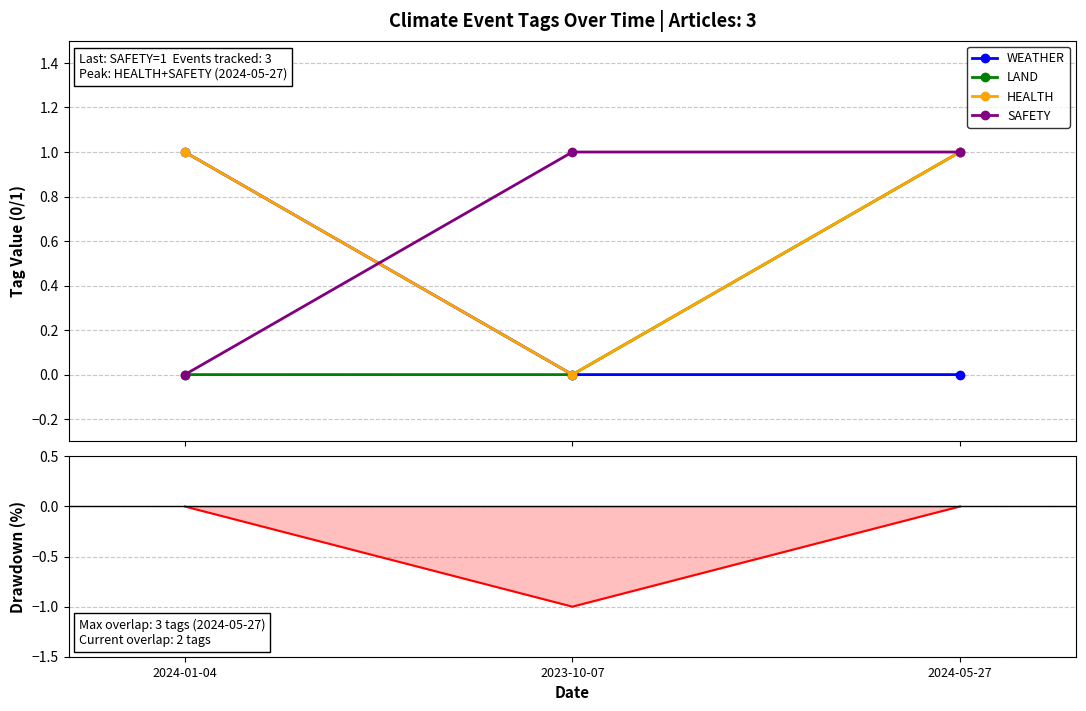

What is the minimum value shown in the chart?

-1